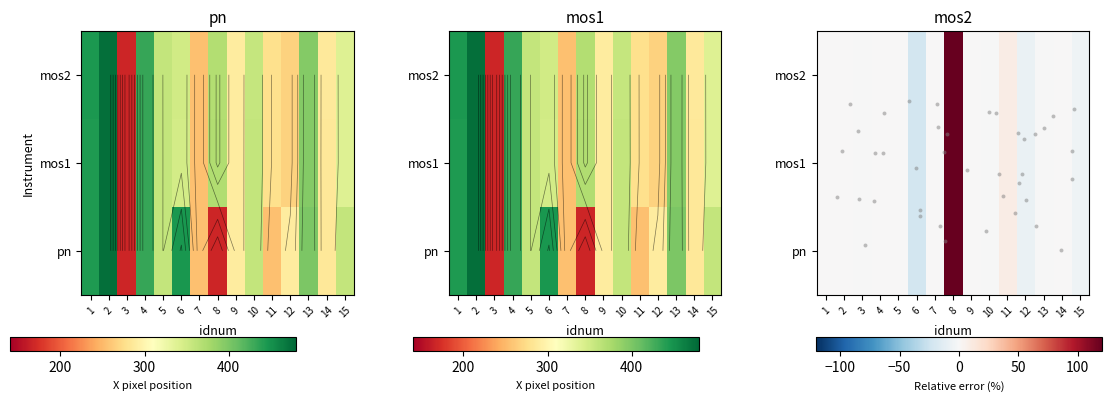

Is it true that mos1 equals -1.5 at 15?

False